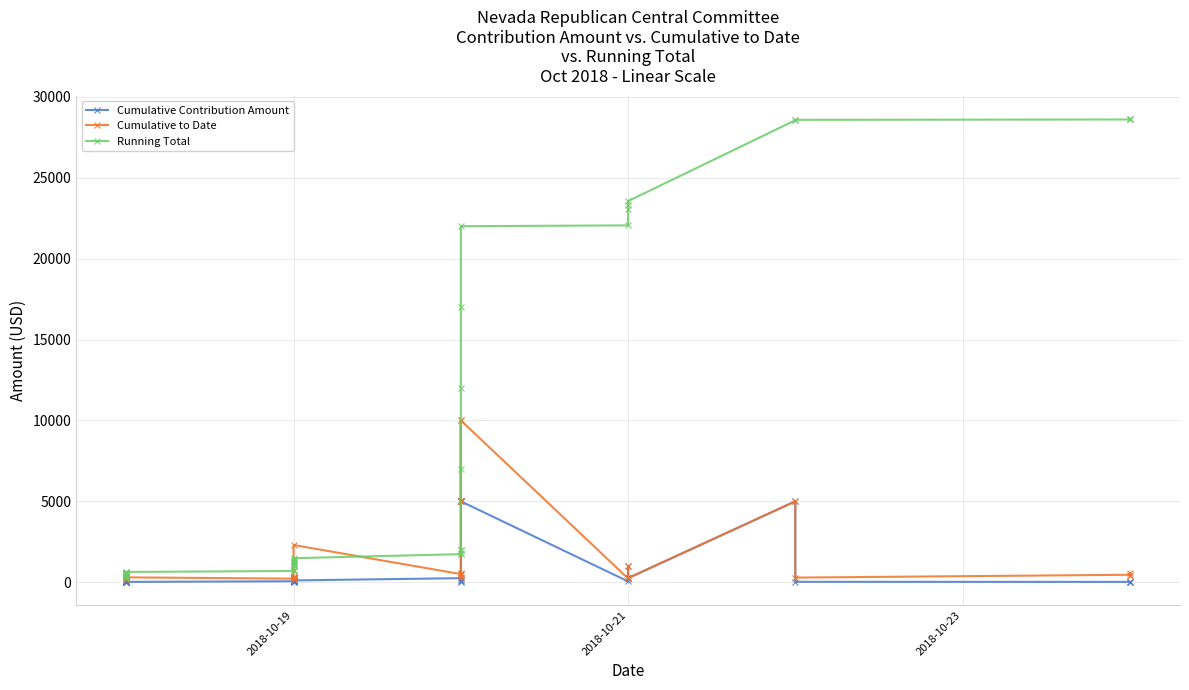

Reading left to right, extract all data points from this chart.

Cumulative Contribution Amount: 250.0	60.0	60.0	100.0	25.0	60.0	20.0	20.0	20.0	20.0	60.0	60.0	10.0	250.0	20.0	100.0	60.0	60.0	60.0	60.0	110.2	250.0	100.0	150.0	20.0	5000.0	5000.0	5000.0	5000.0	50.0	1000.0	250.0	250.0	5000.0	25.0	20.0	20.0	20.0
Cumulative to Date: 250.0	300.0	300.0	225.0	225.0	225.0	320.0	320.0	390.0	300.0	220.0	220.0	260.0	250.0	310.0	280.0	280.0	340.0	340.0	340.0	2300.6	500.0	250.0	600.0	420.0	5000.0	10000.0	5000.0	10000.0	230.0	1000.0	250.0	250.0	5000.0	285.0	460.0	555.0	400.0
Running Total: 250.0	310.0	370.0	470.0	495.0	555.0	575.0	595.0	615.0	635.0	695.0	755.0	765.0	1015.0	1035.0	1135.0	1195.0	1255.0	1315.0	1375.0	1485.2	1735.2	1835.2	1985.2	2005.2	7005.2	12005.2	17005.2	22005.2	22055.2	23055.2	23305.2	23555.2	28555.2	28580.2	28600.2	28620.2	28640.2